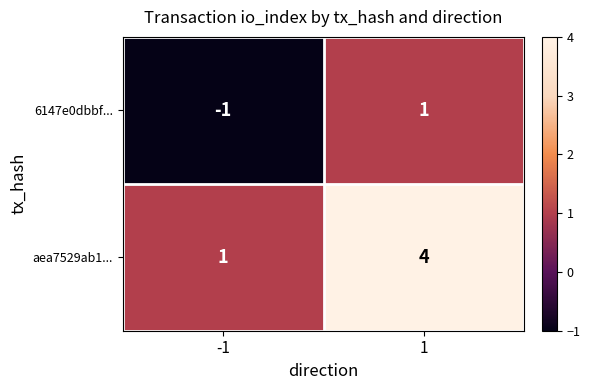

What is the difference between the maximum and minimum values in the 6147e0dbbf... series?

2